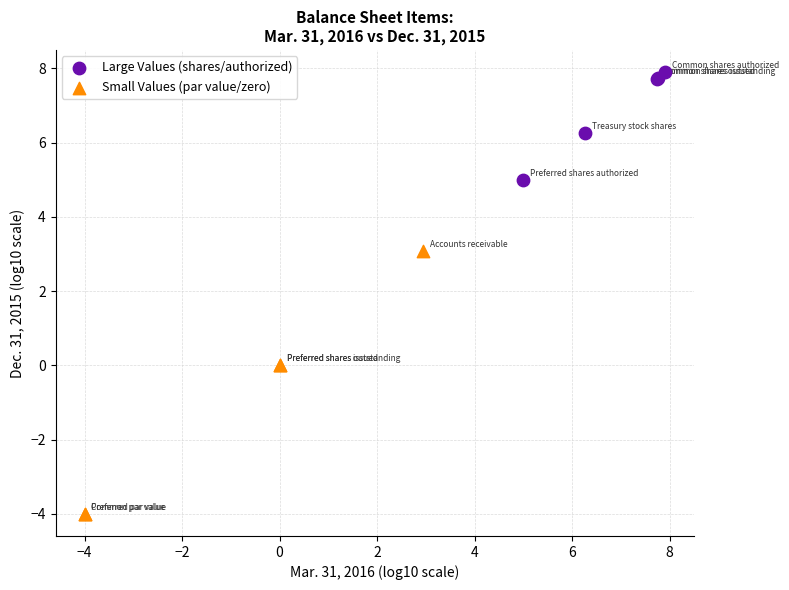

Which series has the widest spread of Y values?

Small Values (par value/zero)